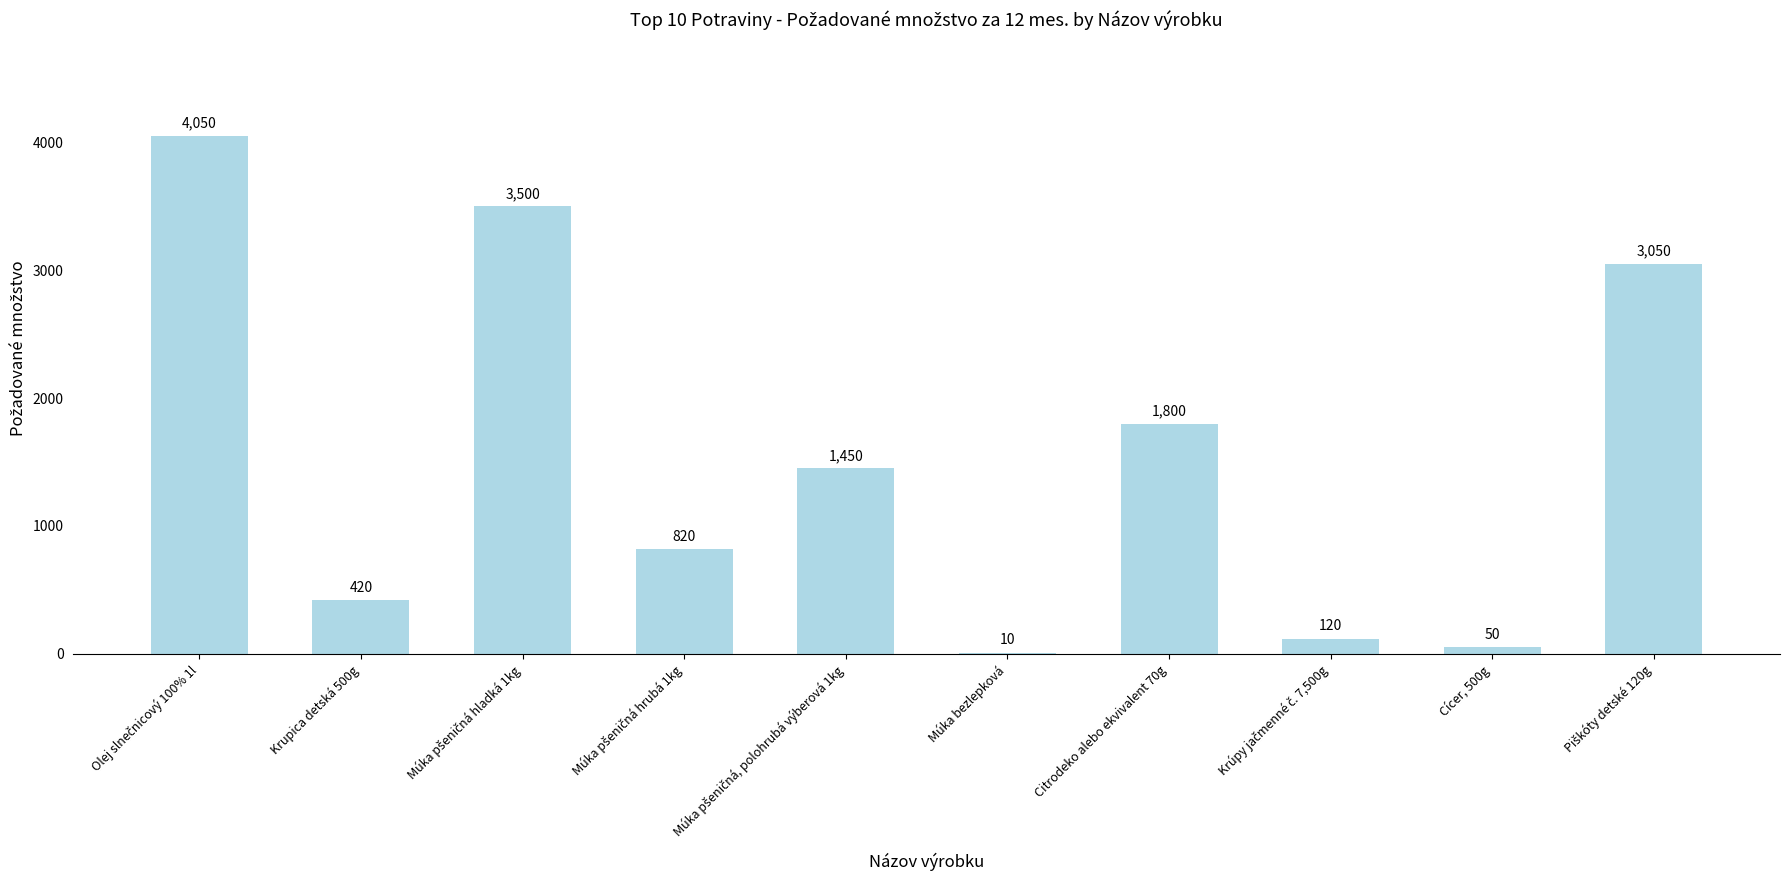

What is the greatest value displayed?

4050